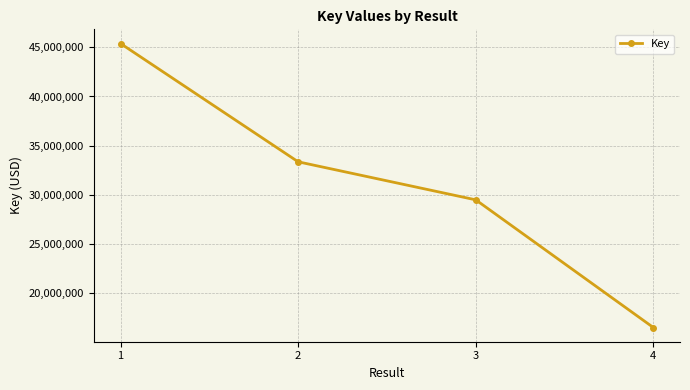

What is the value of the 2nd point from the left?

33360092